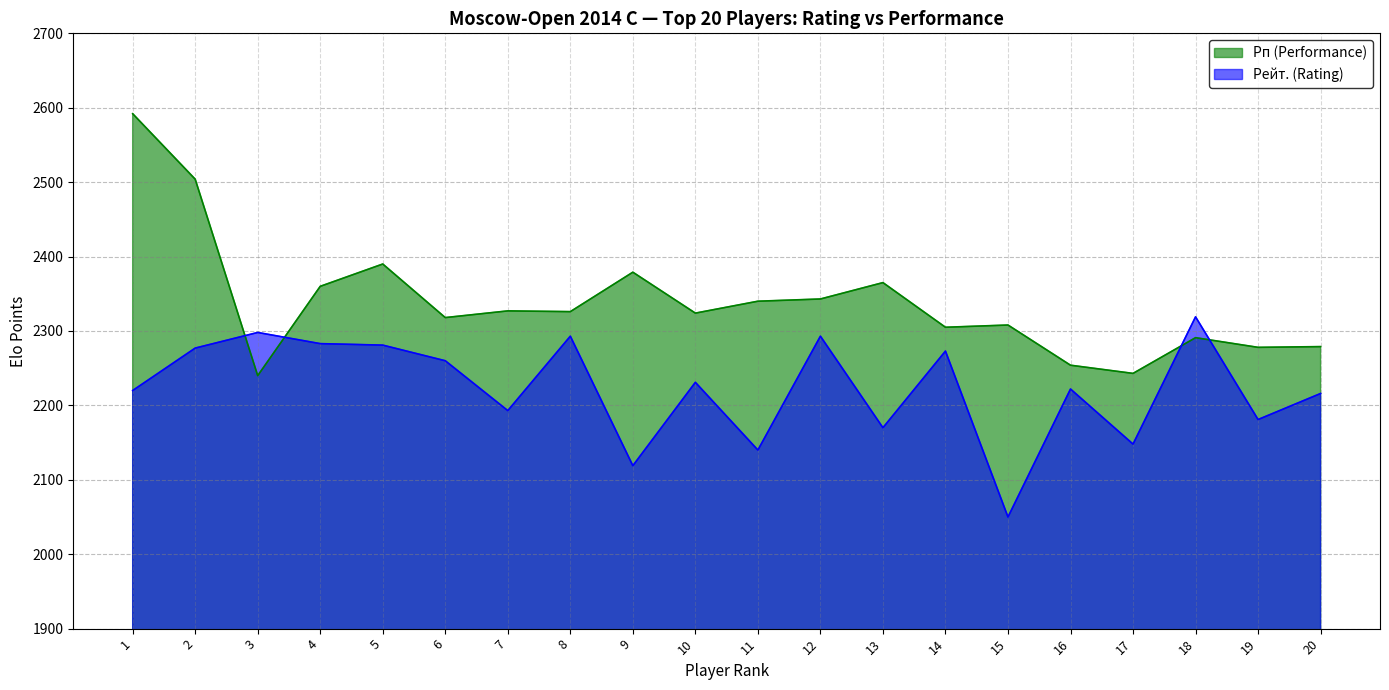

What is the value of the Рп (Performance) point at the 7th from the left?

2327